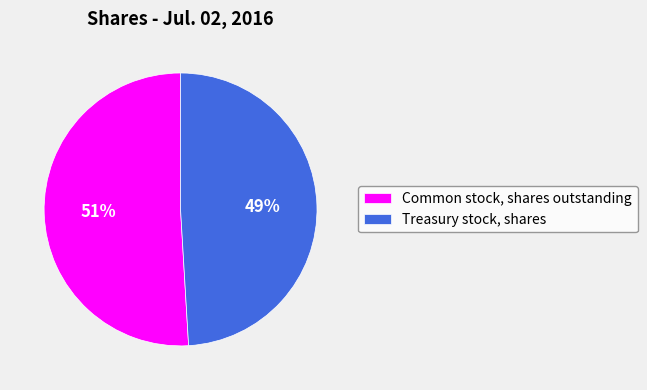

Between Treasury stock, shares and Common stock, shares outstanding, which is larger?

Common stock, shares outstanding